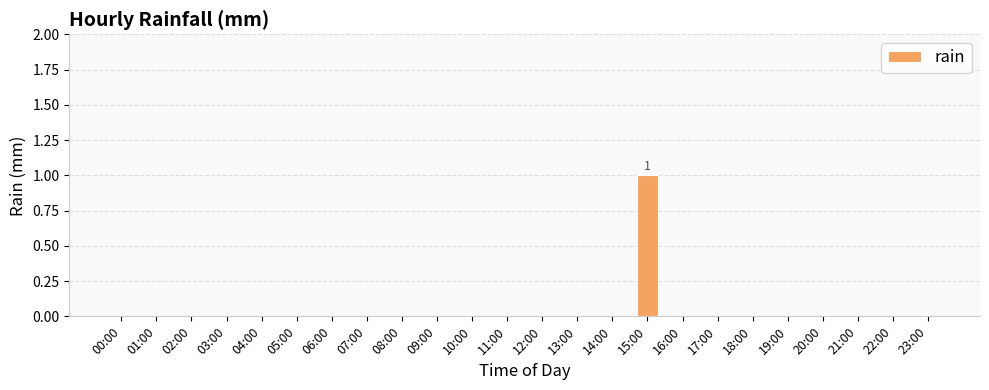

Which category has the highest value across all series?

15:00